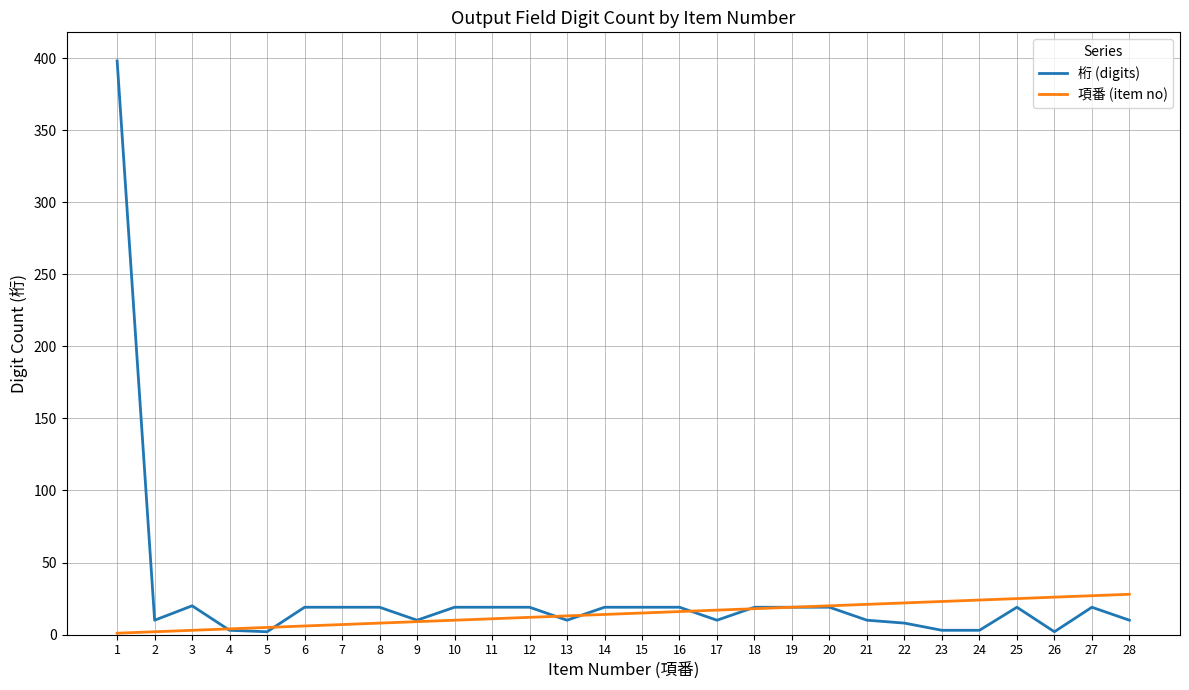

How many lines are shown in the chart?

2